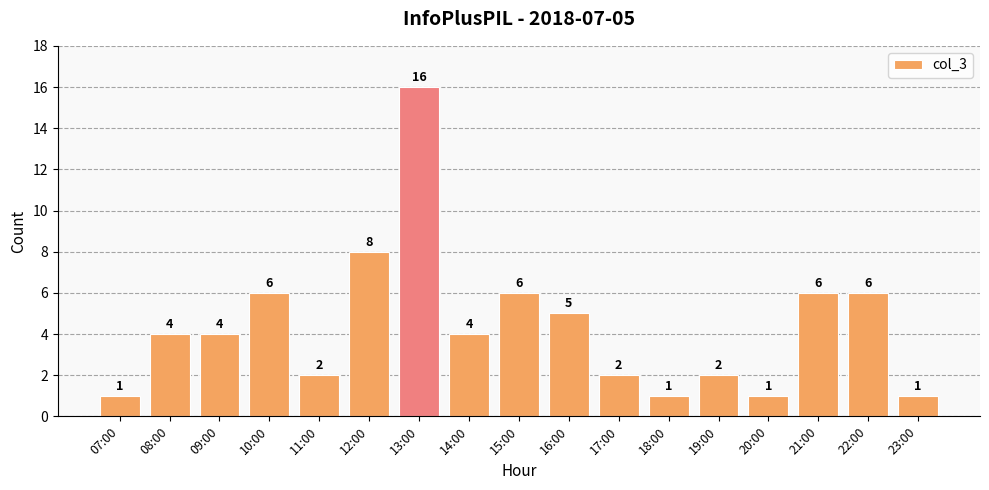

Are the bars horizontal?

No